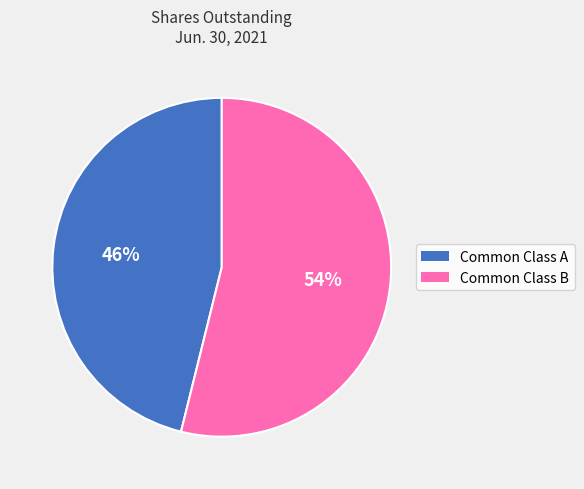

Is there any slice that represents more than half of the pie?

Yes